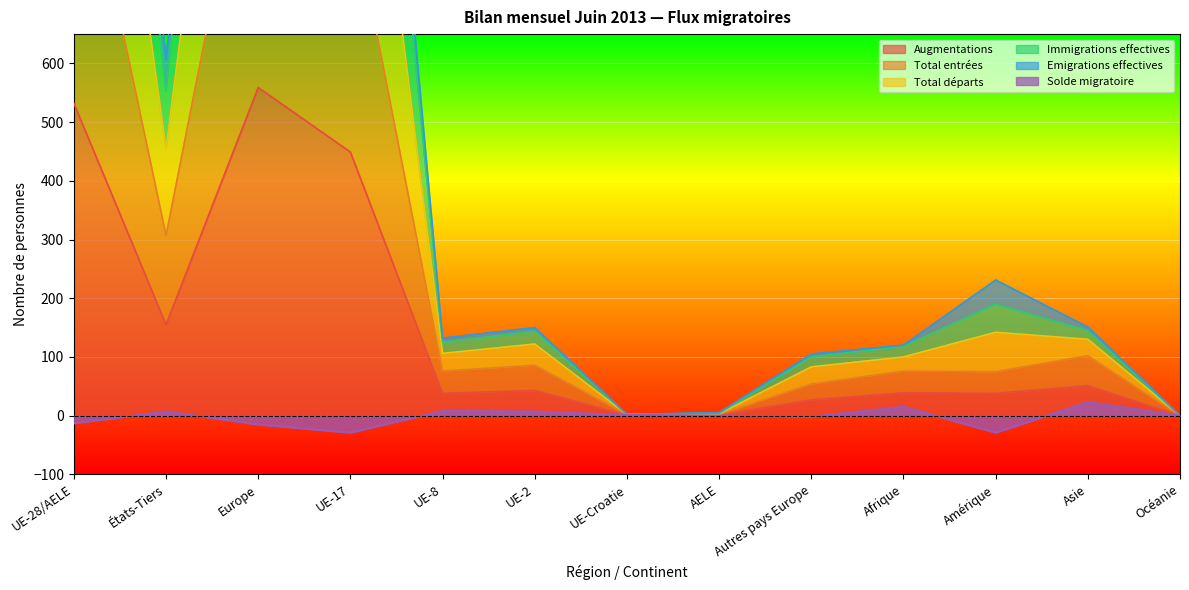

Which series changed the most between États-Tiers and Asie?

Total départs